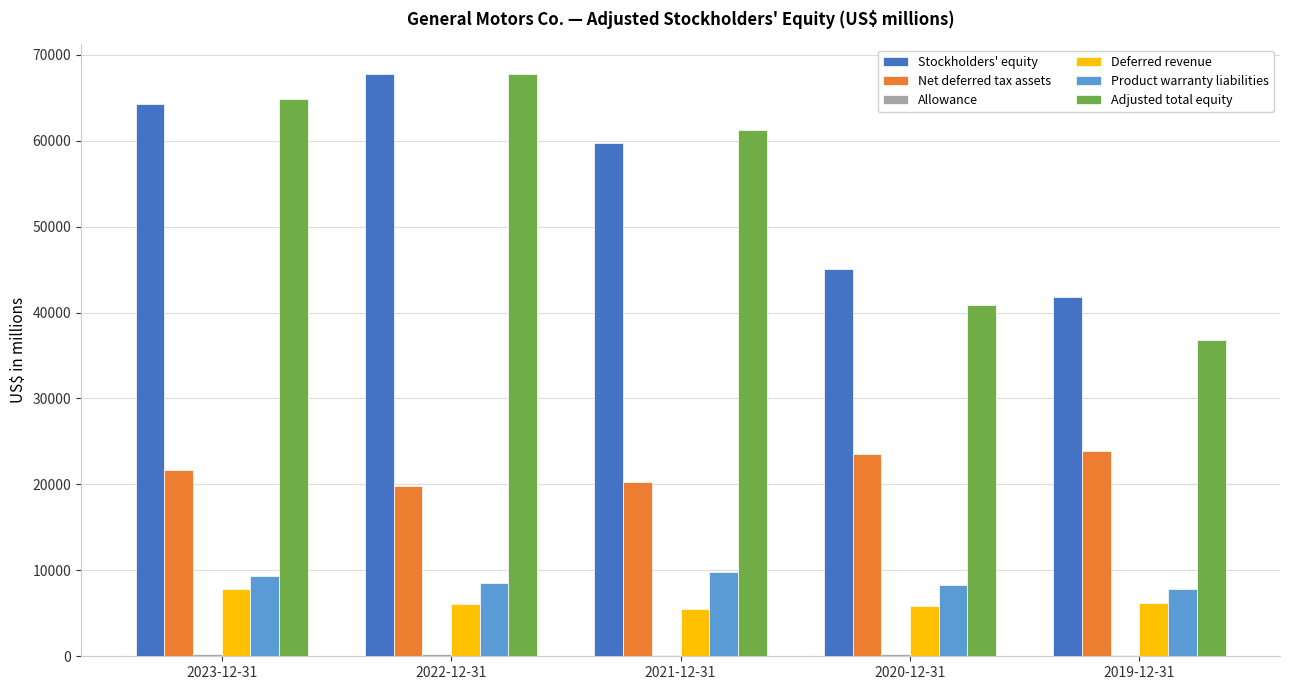

True or false: Adjusted total equity has a value of 36800 at 2019-12-31.

True